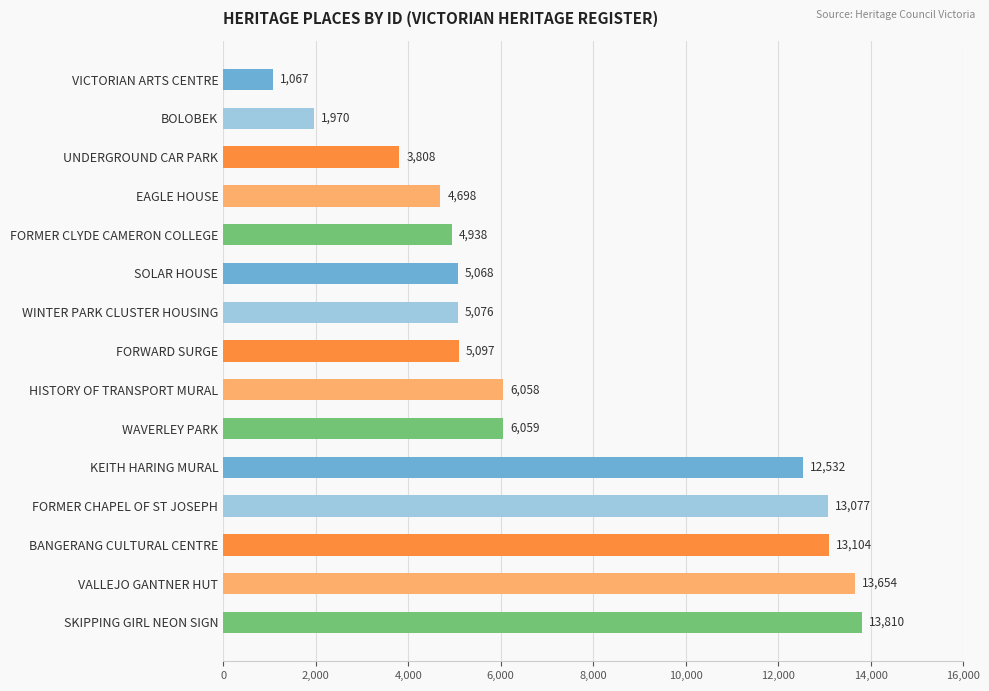

What is the difference between the maximum and minimum values?

12743